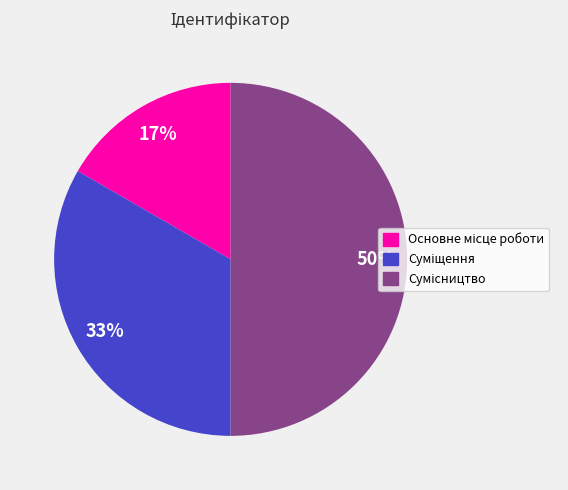

To the nearest percent, what is the difference between the largest and smallest slice percentages?

33%